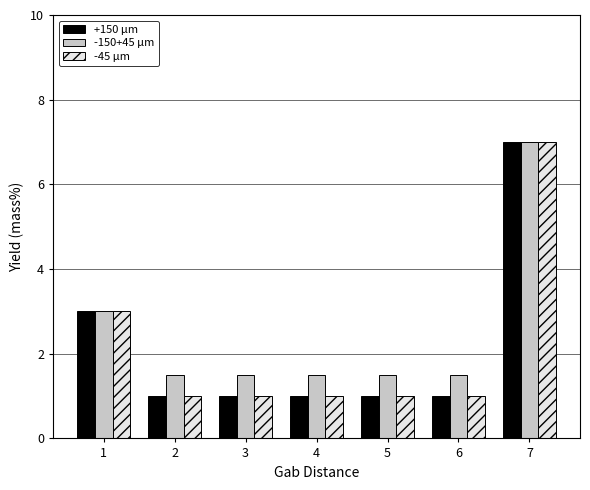

Reading left to right, list all the values displayed in this chart.

+150 µm: 1=3.0	2=1.0	3=1.0	4=1.0	5=1.0	6=1.0	7=7.0
-150+45 µm: 1=3.0	2=1.5	3=1.5	4=1.5	5=1.5	6=1.5	7=7.0
-45 µm: 1=3.0	2=1.0	3=1.0	4=1.0	5=1.0	6=1.0	7=7.0